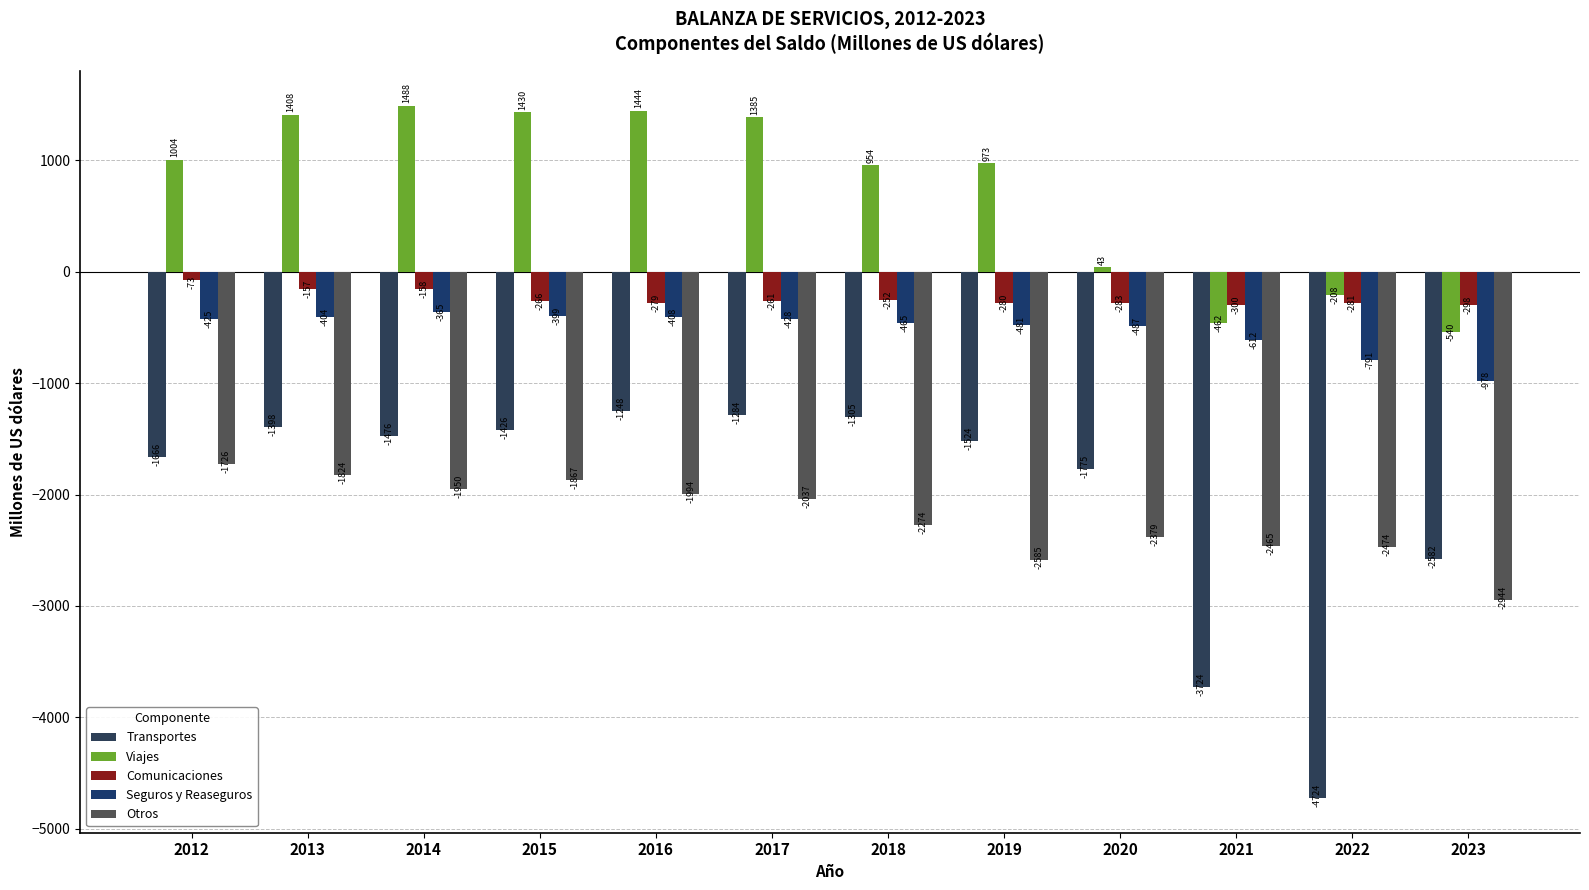

How many values in Viajes are below zero?

3